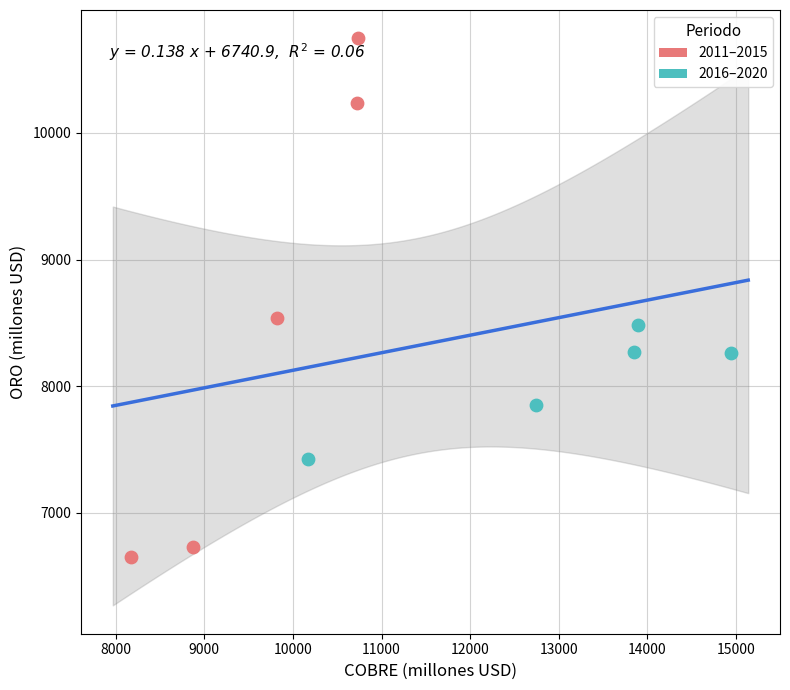

Which series contains the lowest Y value?

2011–2015